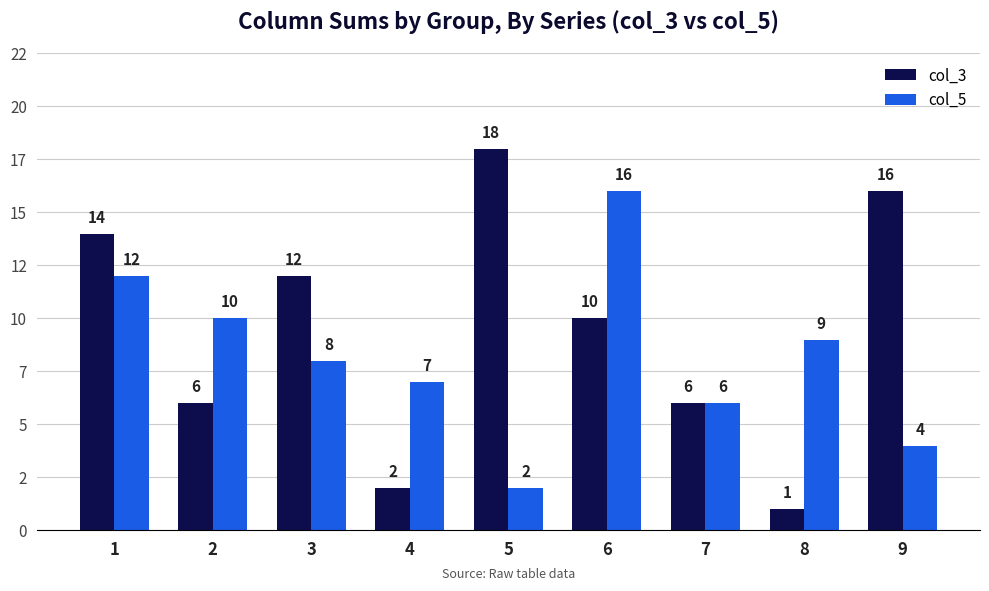

Between 2 and 4, which series saw the biggest shift?

col_3